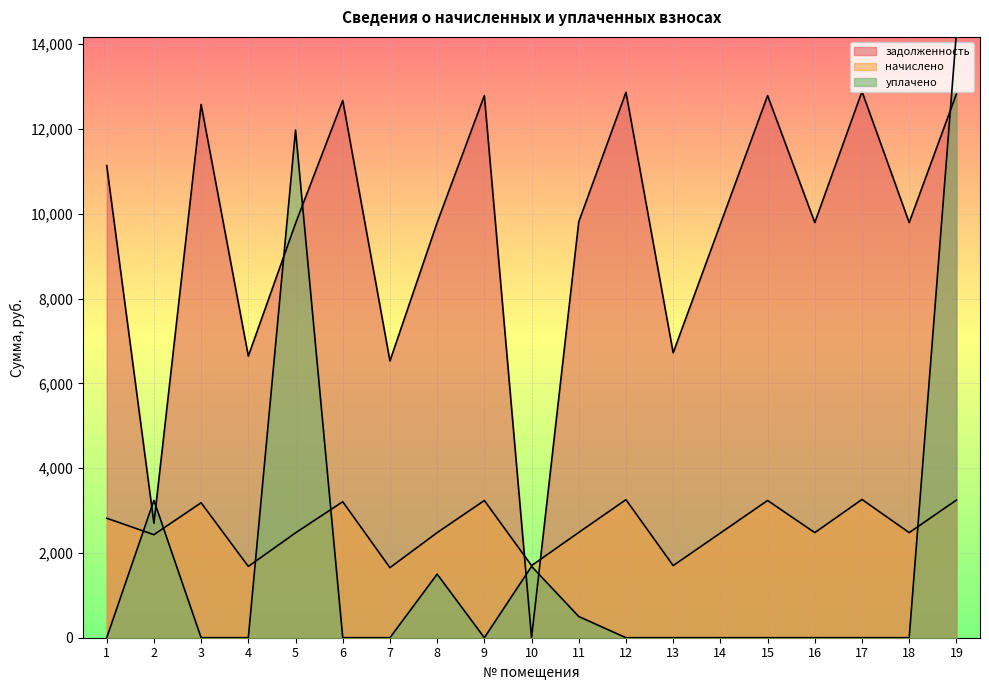

At 4, list the series in order from largest to smallest.

задолженность, начислено, уплачено